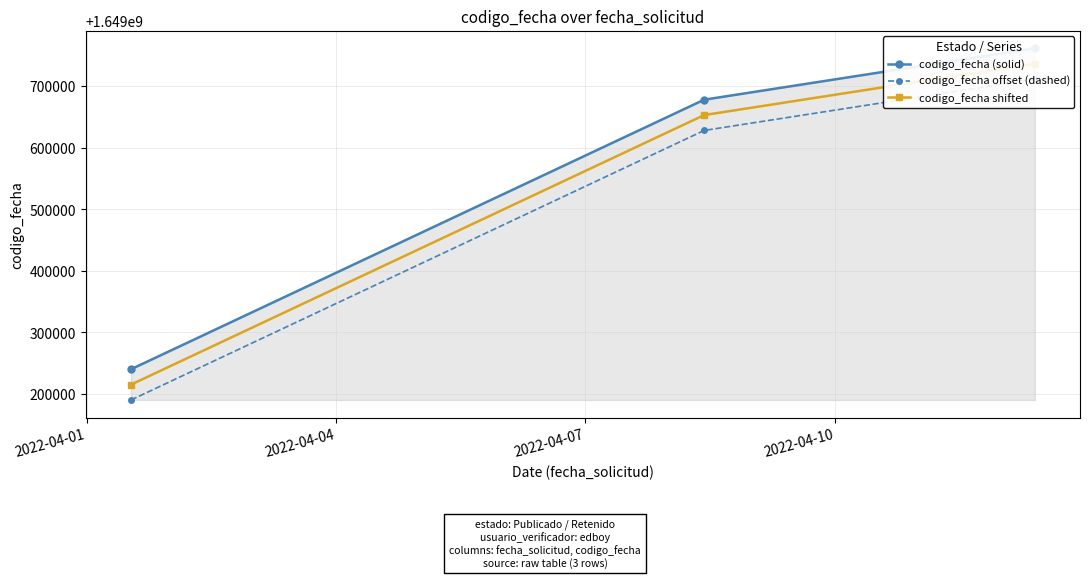

Count the codigo_fecha offset (dashed) values in the range 1649190254 to 1649711904.

3